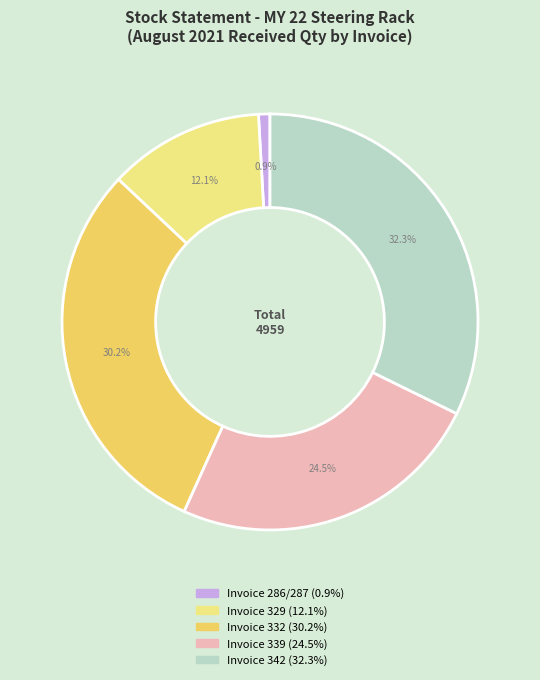

Does any single category account for the majority?

No